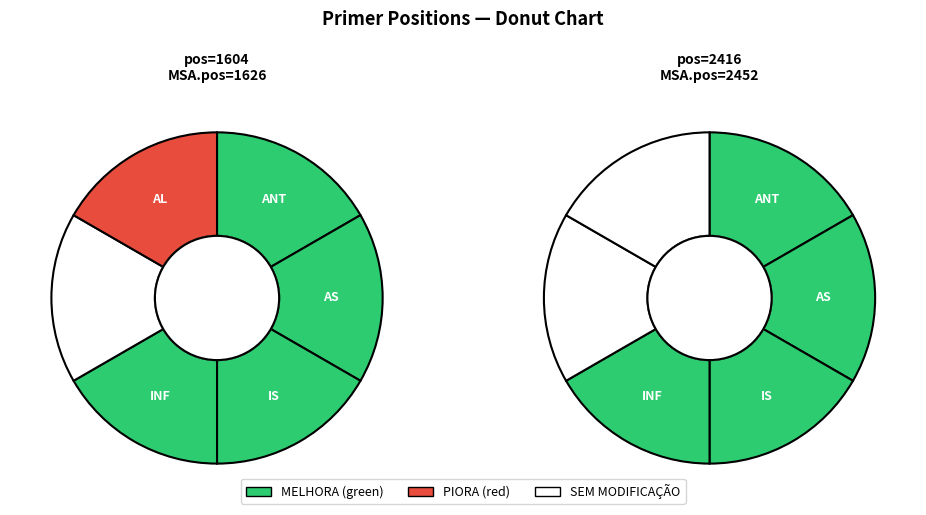

Combined, what portion of the pie is 1604 and 2416?

100.0%